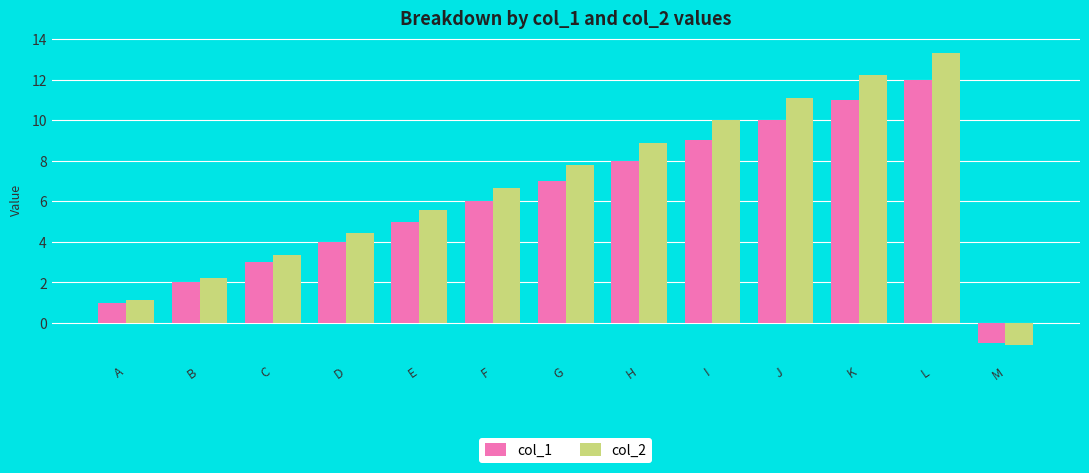

What is the difference between the maximum and minimum values in the col_1 series?

13.0